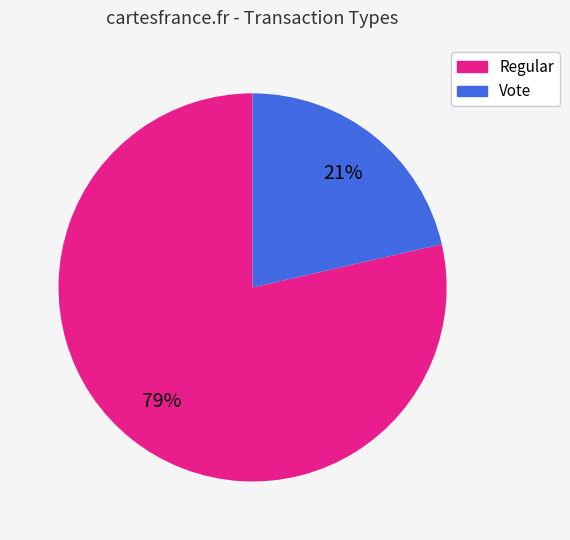

To the nearest percent, what is the average slice percentage?

50%